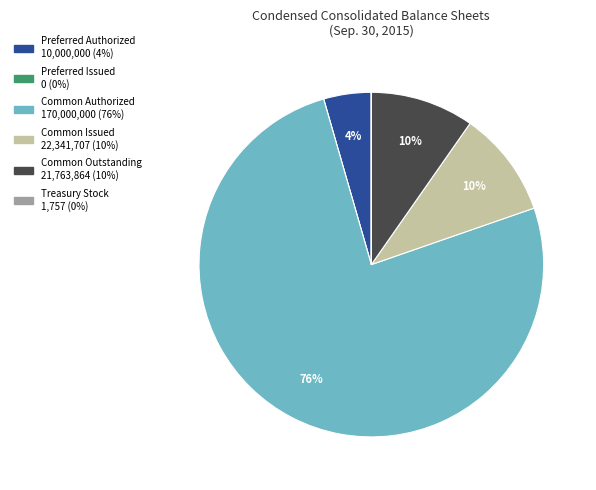

Between Common Outstanding and Common Authorized, which is larger?

Common Authorized